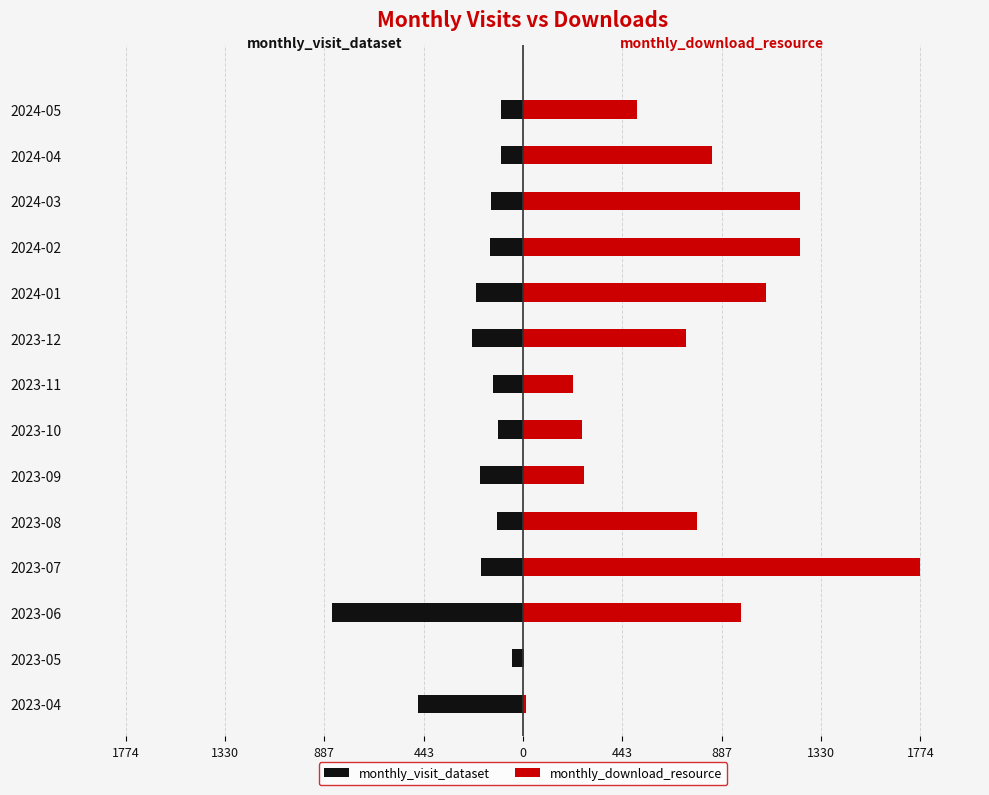

Is it true that monthly_visit_dataset equals -27 at 2023-05?

False